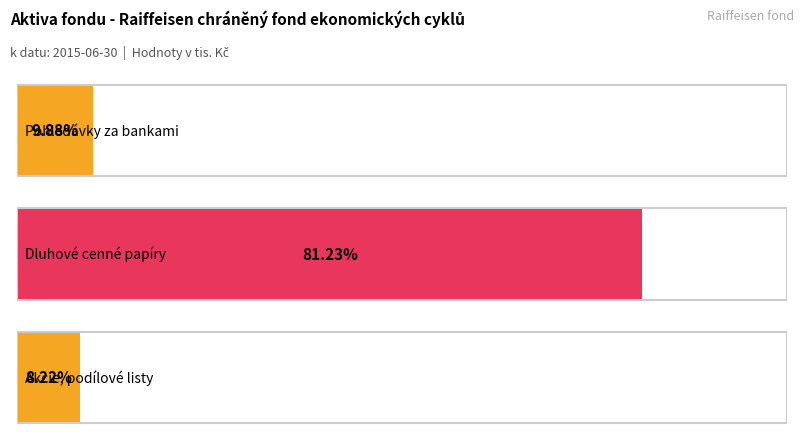

List the labels in order of value, largest first.

Dluhové cenné papíry, Pohledávky za bankami, Akcie, podílové listy